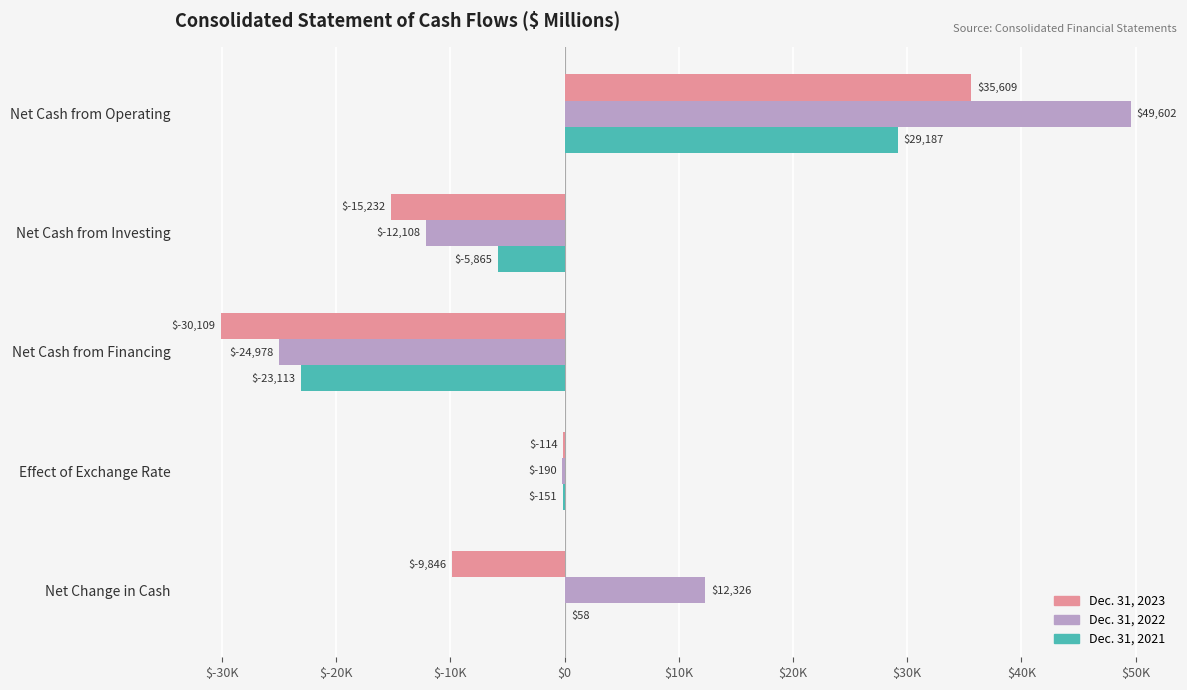

What are all the series names shown in the legend?

Dec. 31, 2023, Dec. 31, 2022, Dec. 31, 2021